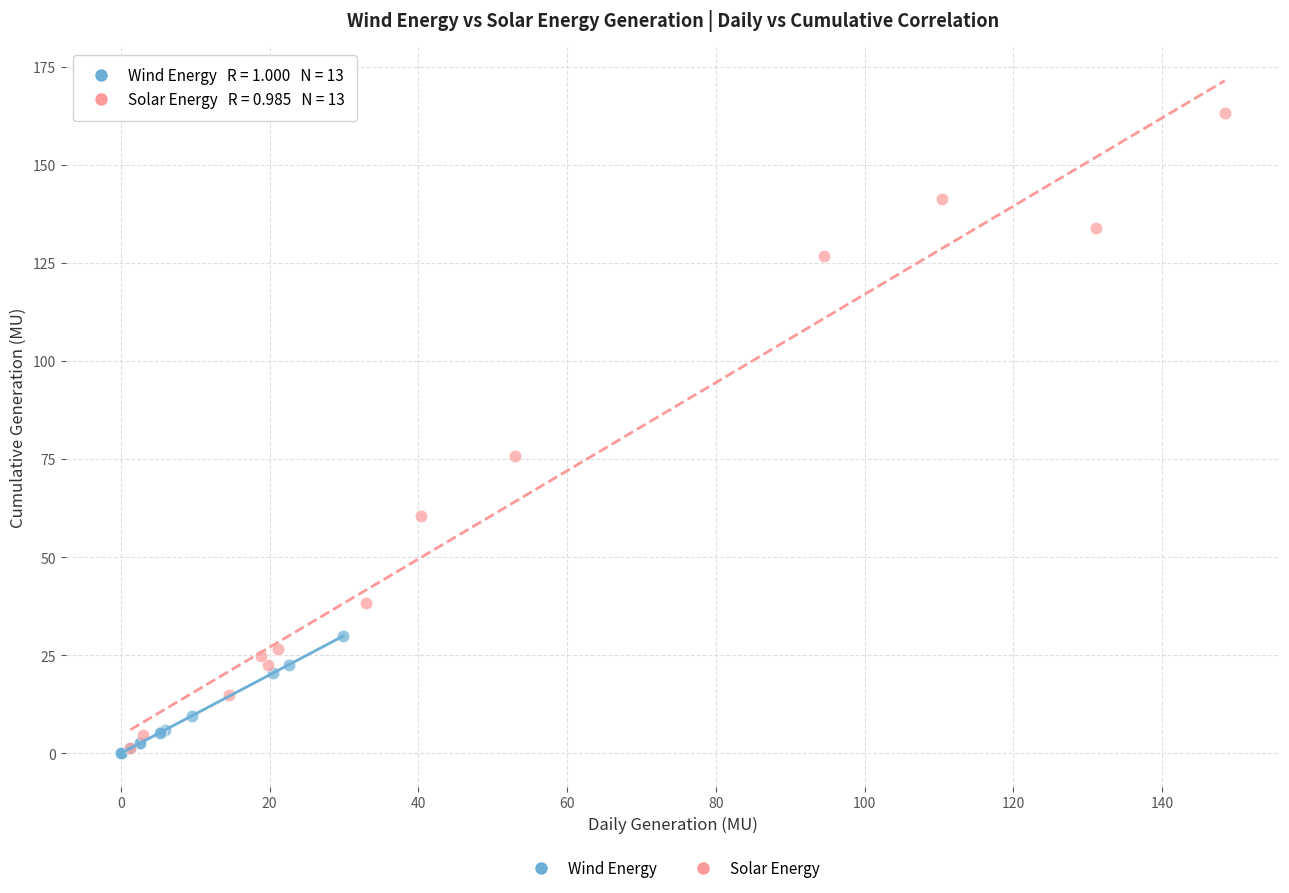

Which series has the widest spread of Y values?

Solar Energy